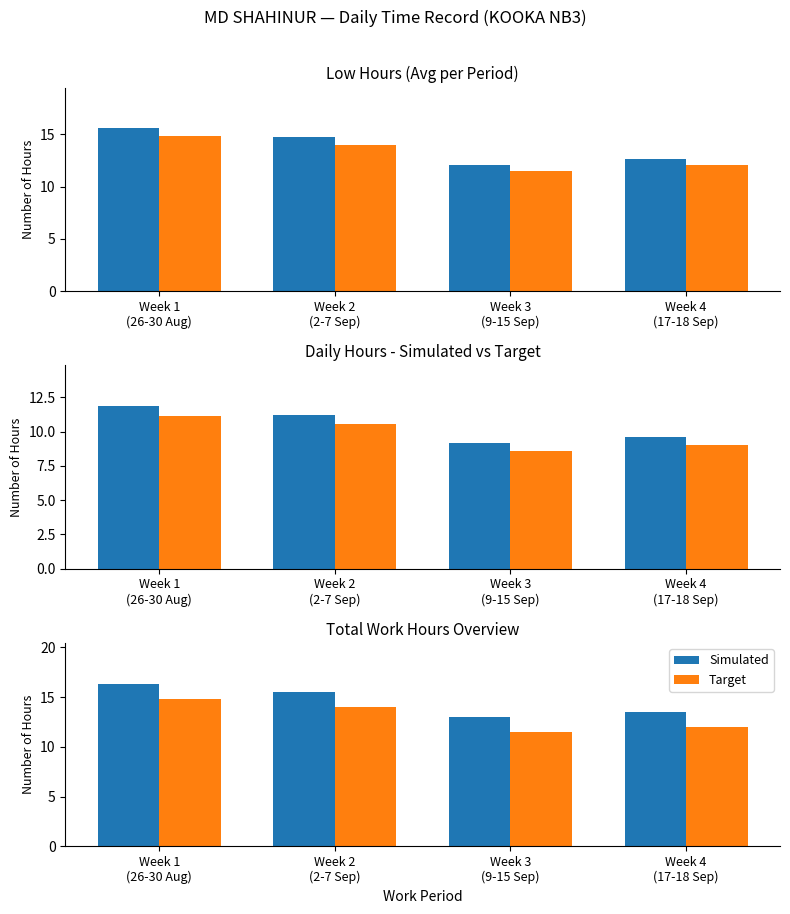

At how many categories does at least one series exceed 13?

3